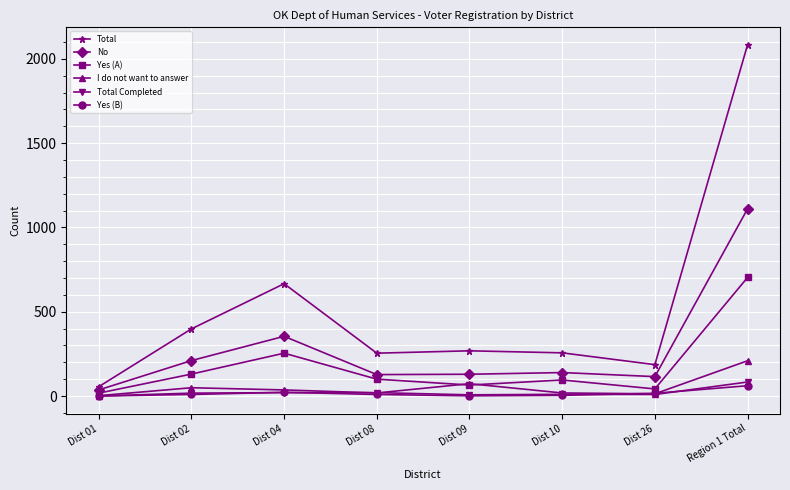

At which category does Total reach its first local peak?

Dist 04